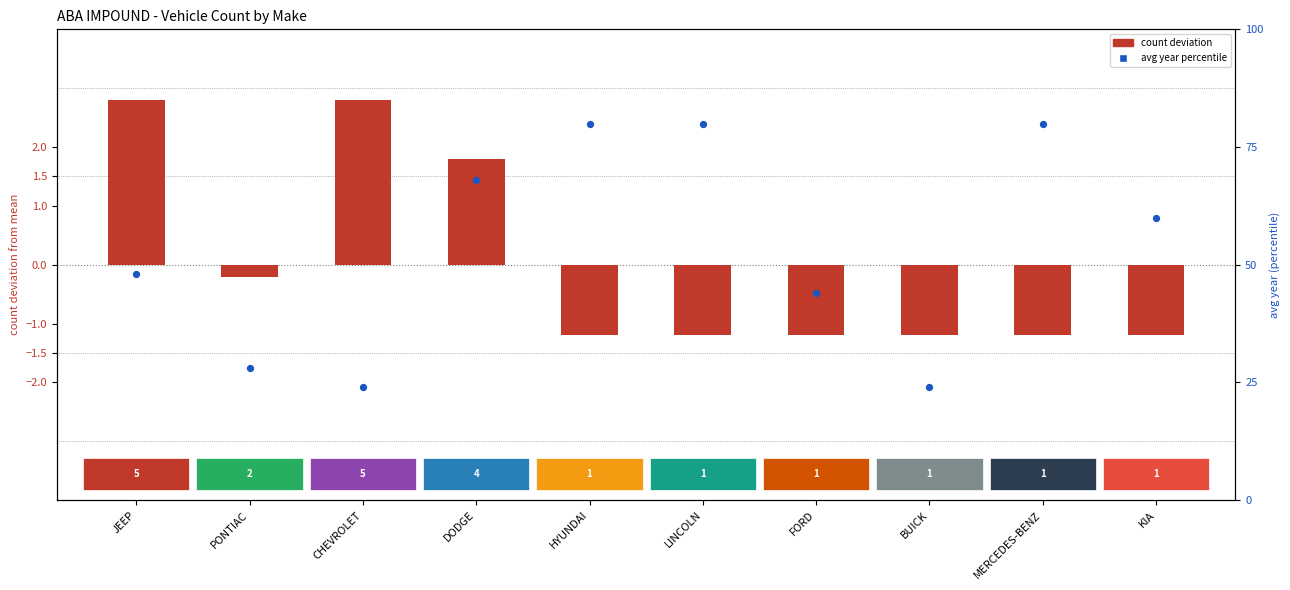

Which series has the widest spread of Y values?

avg year percentile